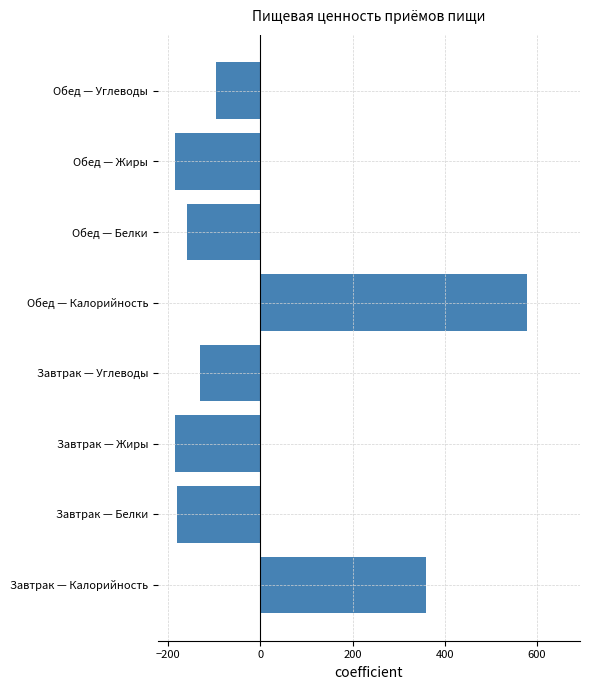

At which label is the value closest to 196?

Завтрак — Калорийность